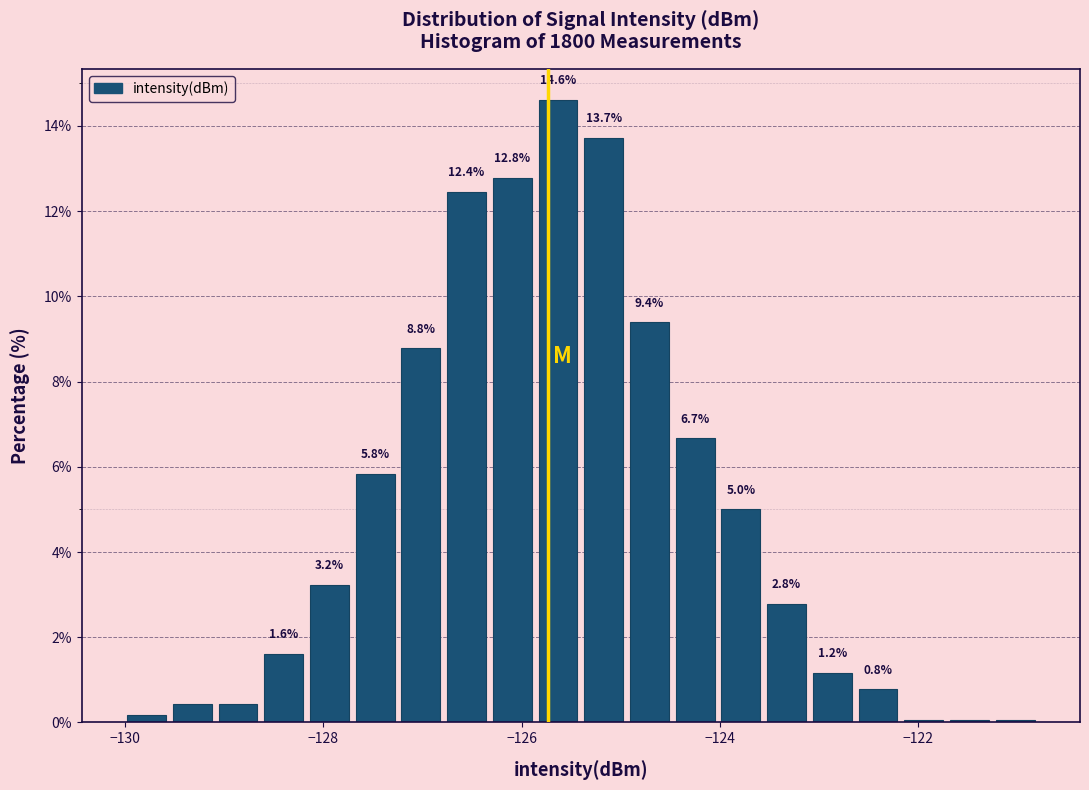

Read against the x-axis, roughly where is the centre of the tallest bar?

-125.6